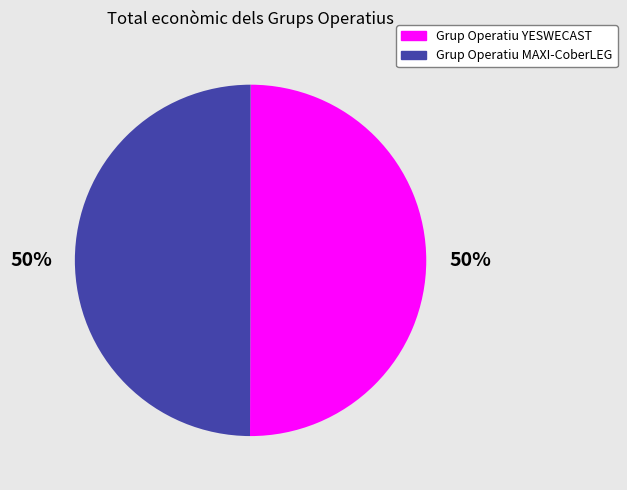

Do Grup Operatiu YESWECAST and Grup Operatiu MAXI-CoberLEG together represent more than half of the pie?

Yes